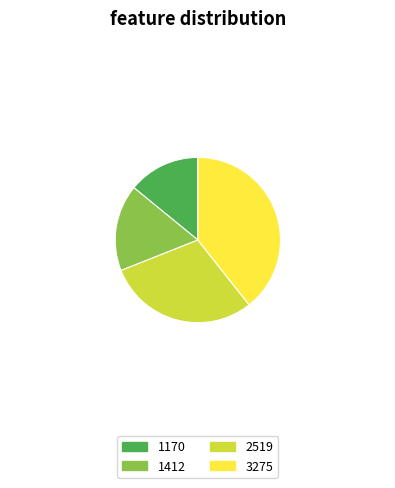

Do 1170 and 1412 together represent more than half of the pie?

No